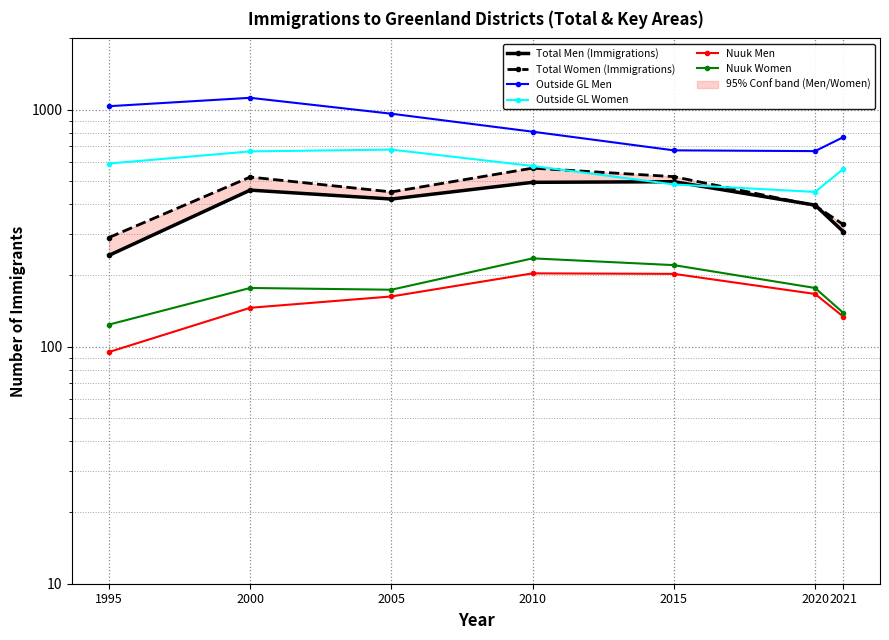

Reading left to right, list all the values displayed in this chart.

Total Men (Immigrations): 243	458	420	494	497	396	306
Total Women (Immigrations): 289	520	450	567	522	394	328
Outside GL Men: 1035	1123	962	808	674	669	766
Outside GL Women: 593	667	679	579	484	450	562
Nuuk Men: 95	146	163	204	203	167	134
Nuuk Women: 124	177	174	236	221	177	139